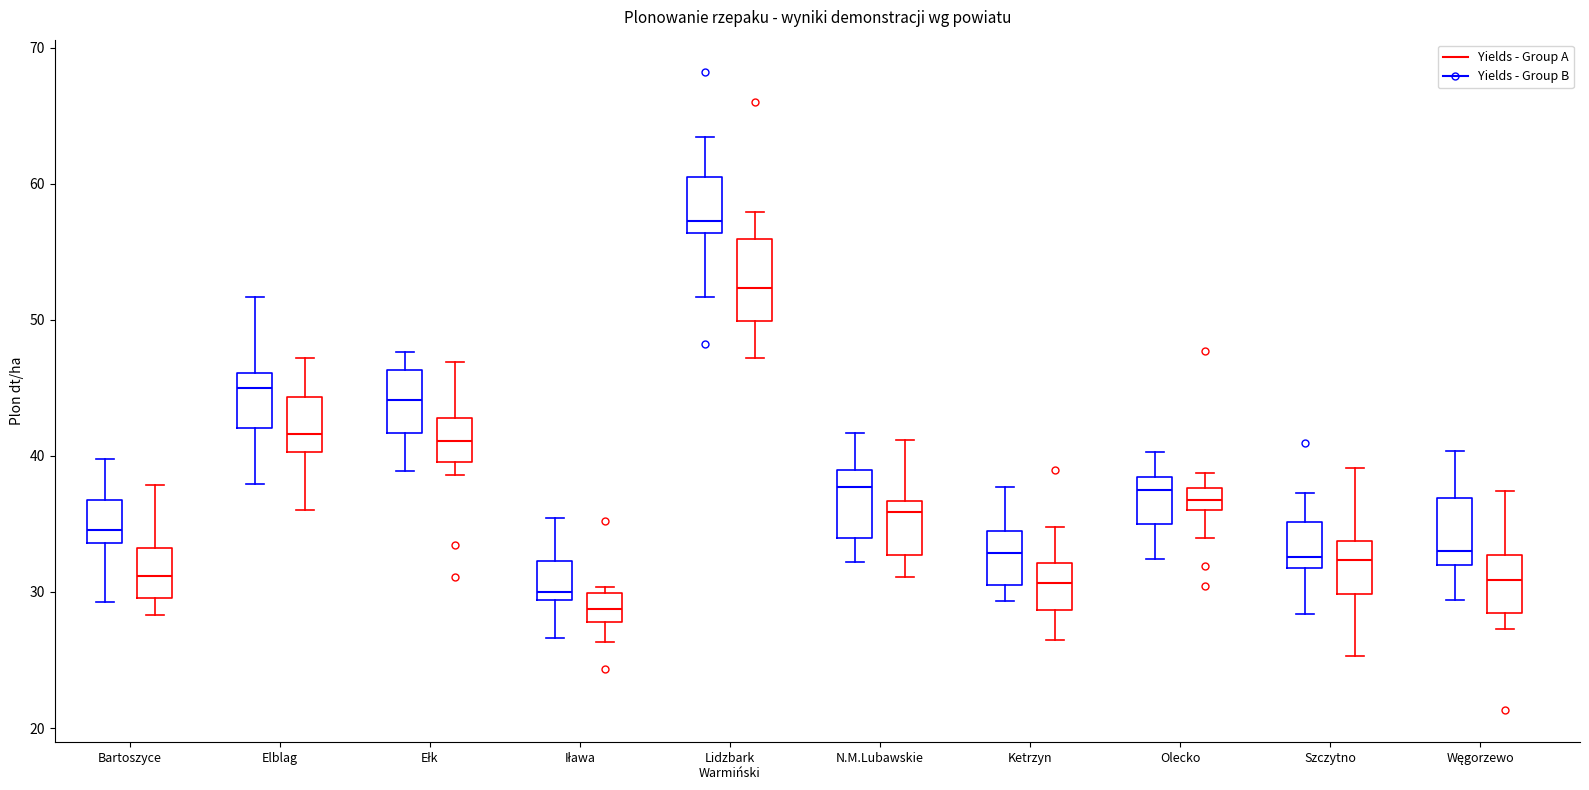

Where does the median line of the box for N.M.Lubawskie (Yields - Group A) sit on the y-axis? The values are not printed on the chart, so give them approximately, as read against the axis.

38